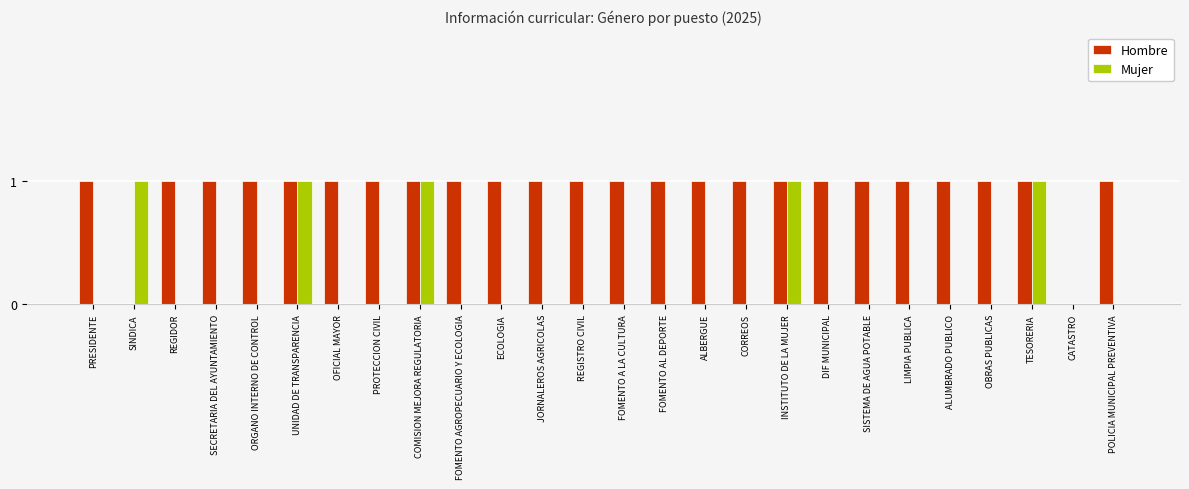

How many distinct data groups are displayed?

2